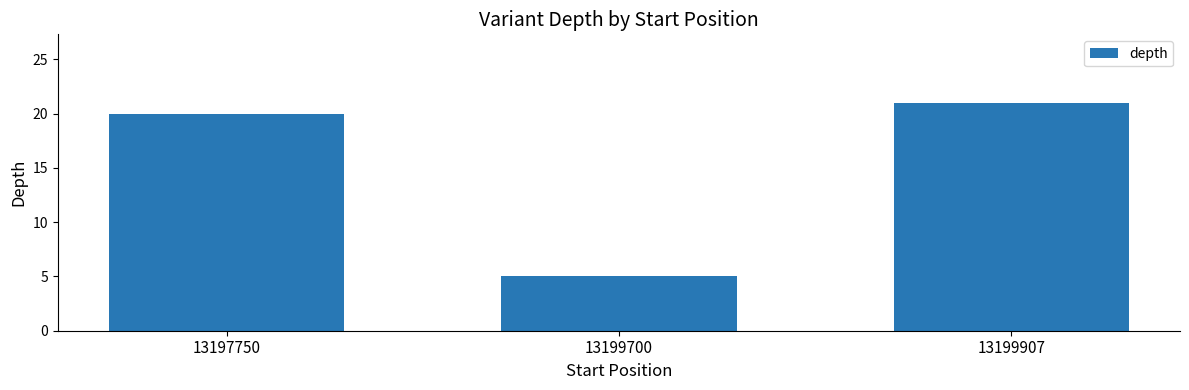

Reading left to right, list all the values displayed in this chart.

20	5	21